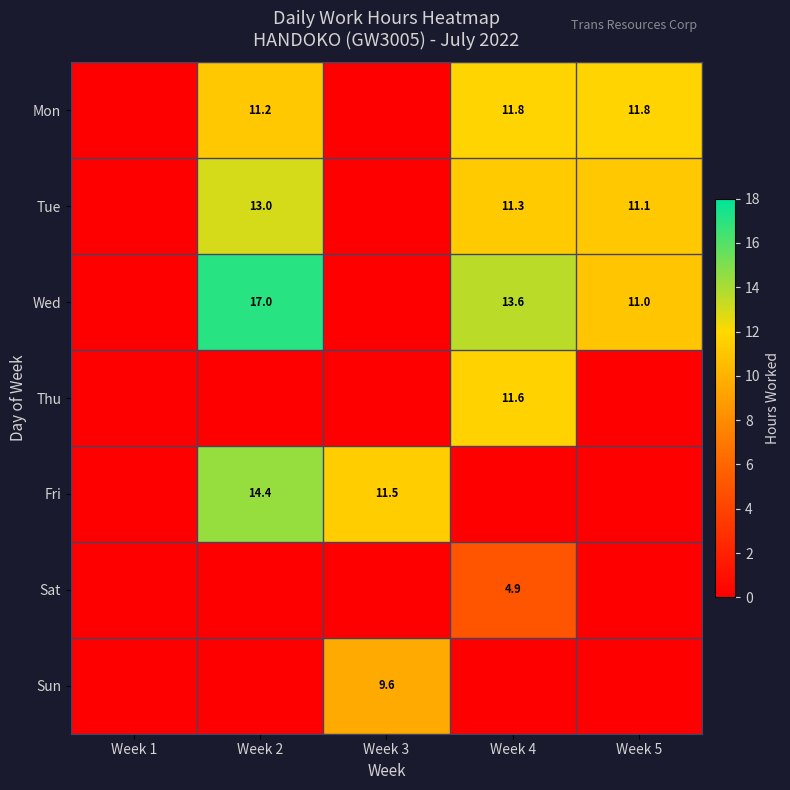

The value of Tue at Week 2 is 13.0. True or false?

True